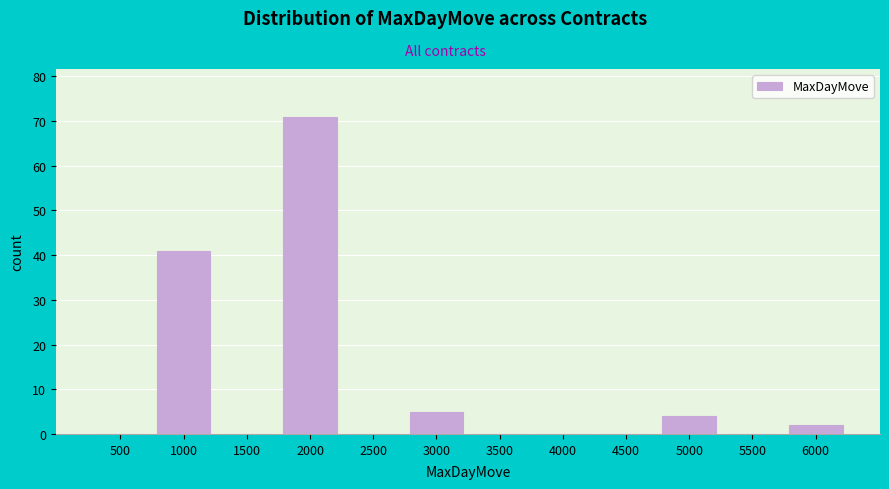

Reading left to right, transcribe all the data shown in this chart.

500=0	1000=41	1500=0	2000=71	2500=0	3000=5	3500=0	4000=0	4500=0	5000=4	5500=0	6000=2